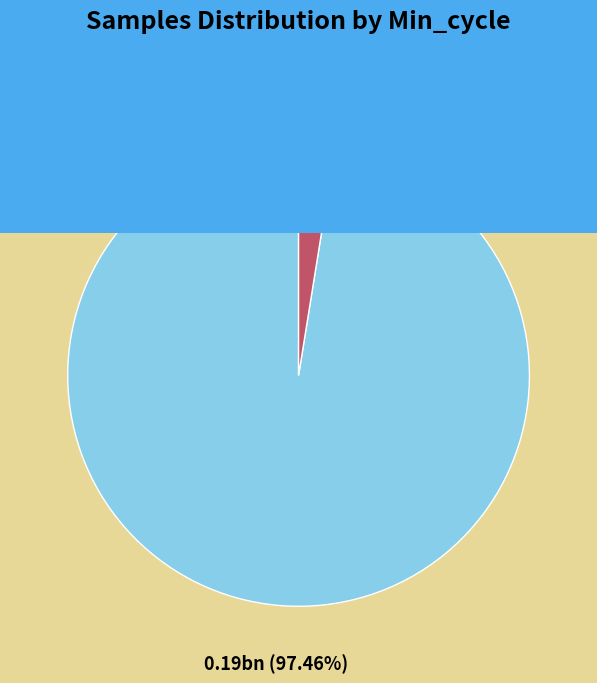

Is there a majority slice in this chart?

Yes